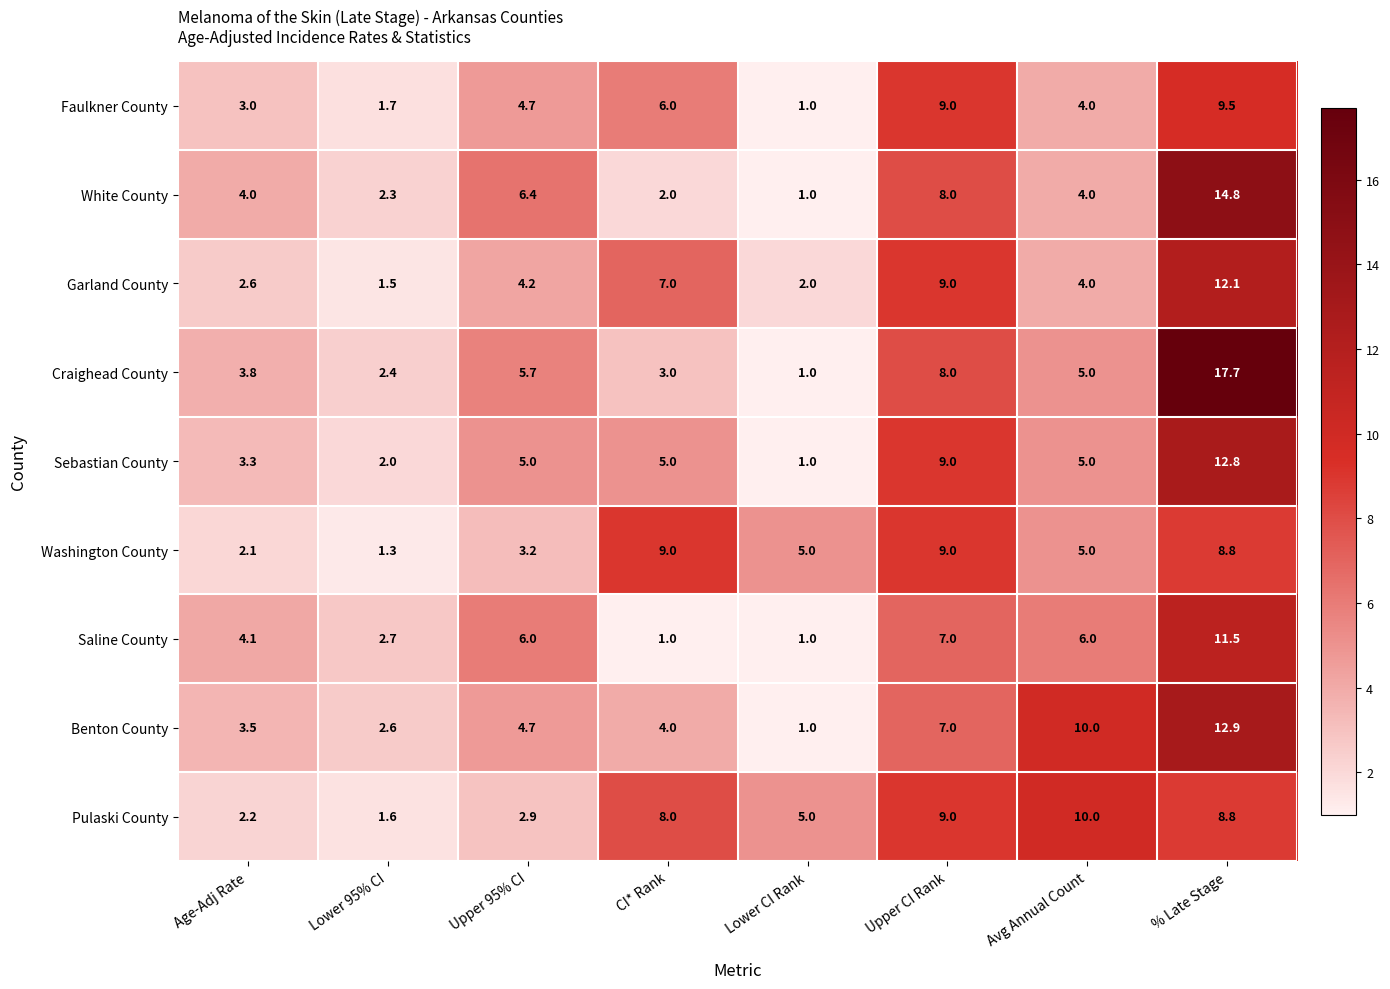

What is the approximate value of Washington County at Lower CI Rank?

5.0